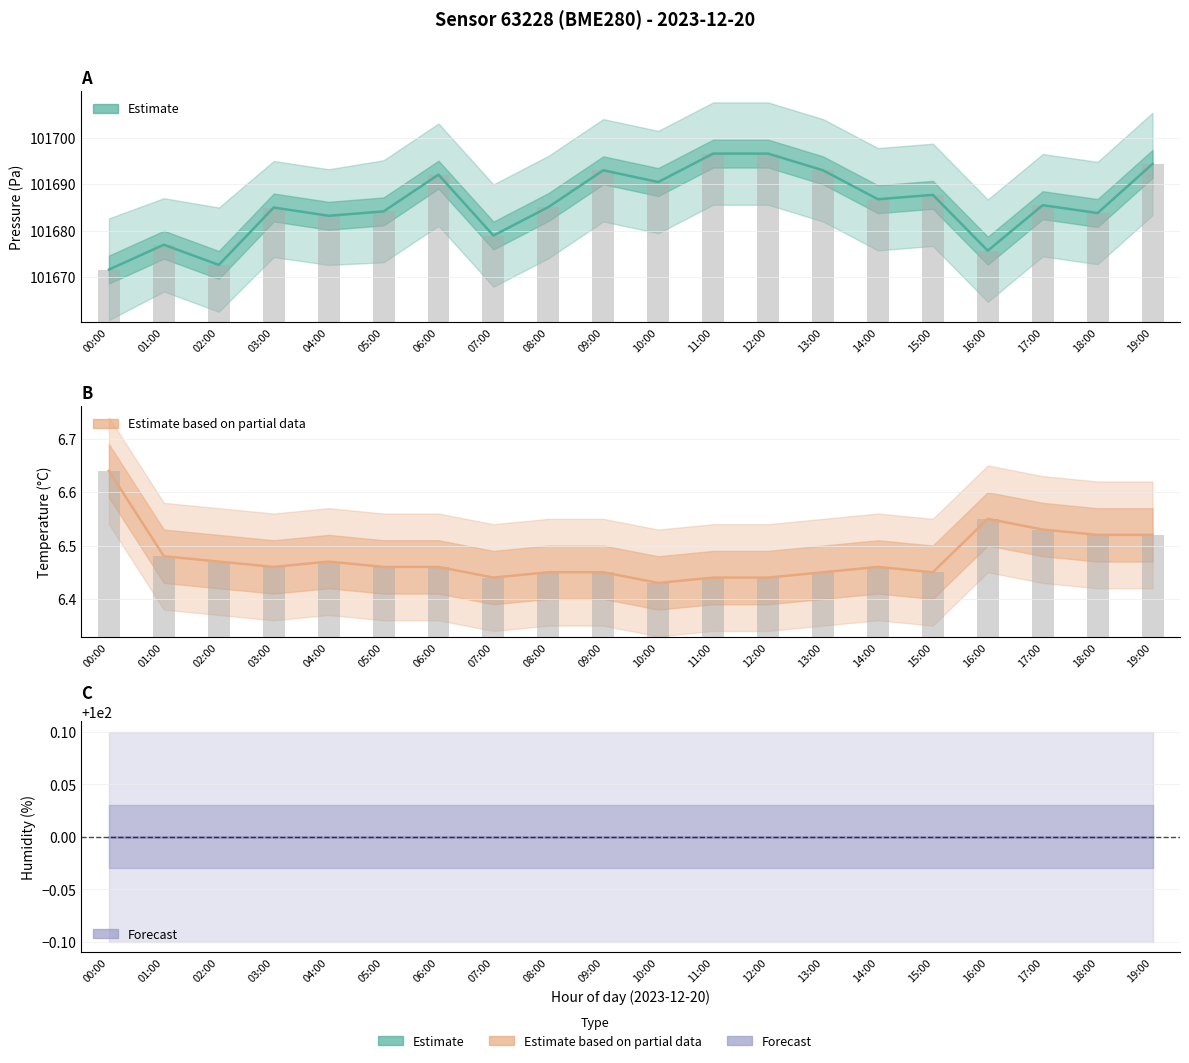

Which series changed the most between 02:00 and 15:00?

pressure